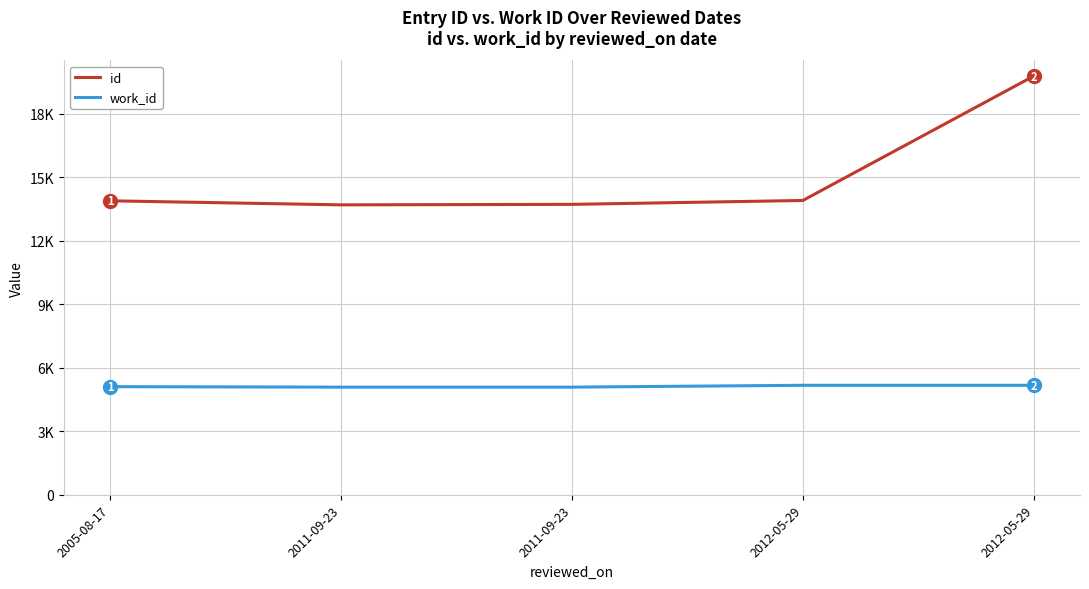

At which category does the chart reach its minimum across all series?

2011-09-23